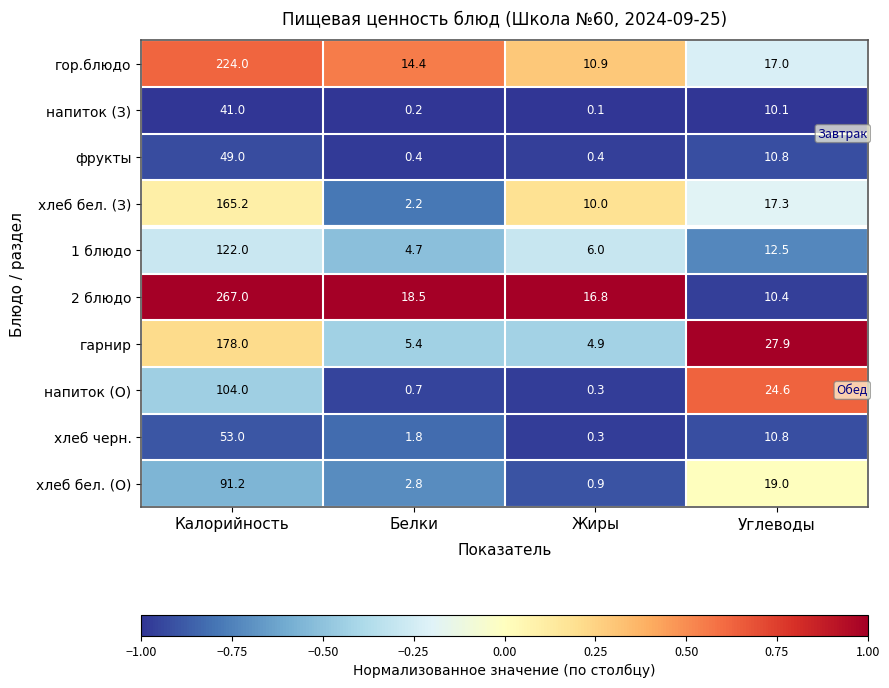

Between Калорийность and Жиры, which series saw the biggest shift?

2 блюдо